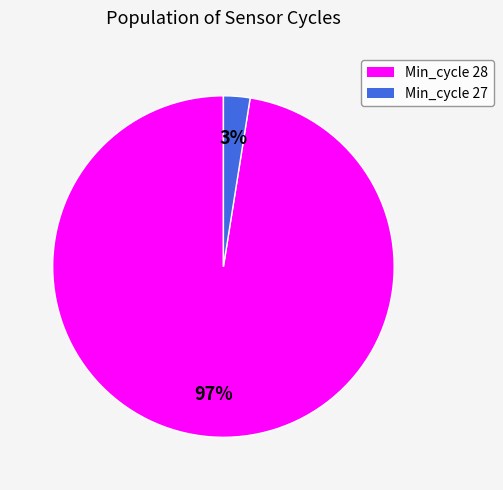

To the nearest percent, what is the average slice percentage?

50%